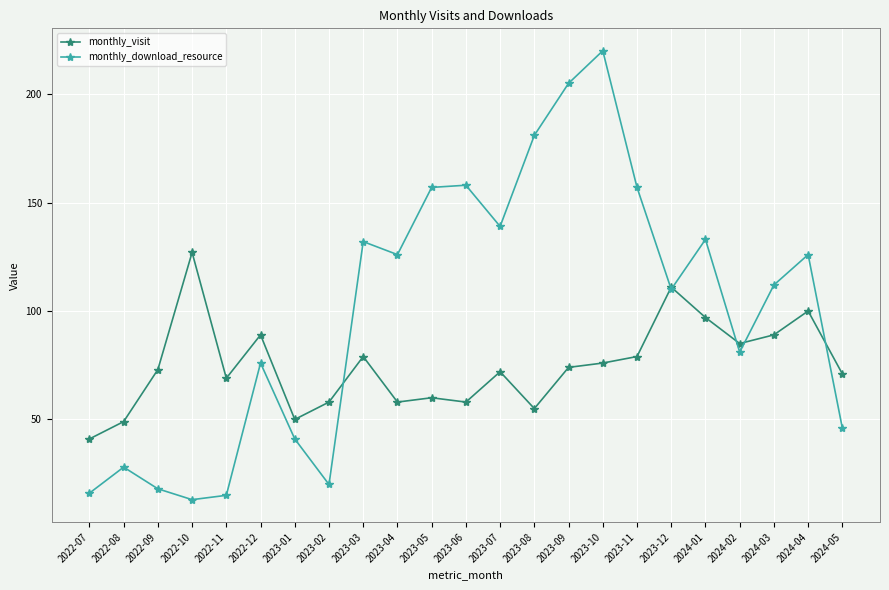

True or false: monthly_visit has a value of 107 at 2023-07.

False